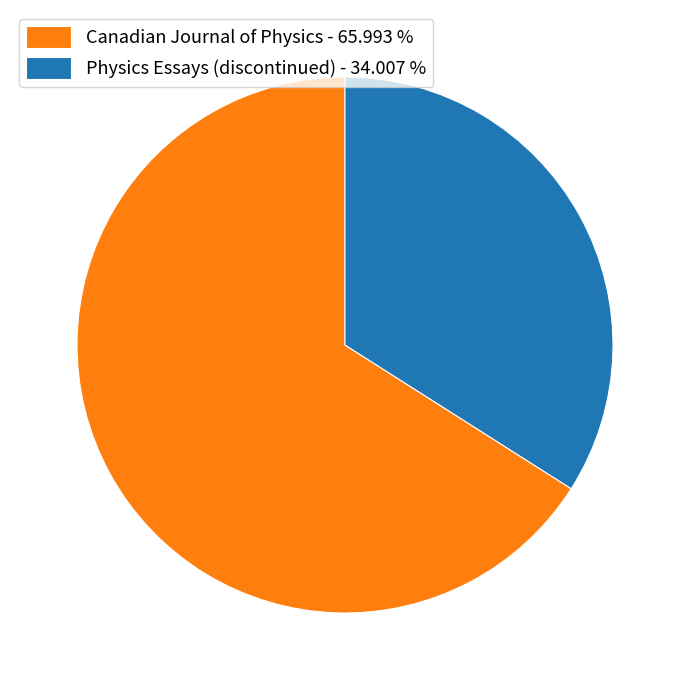

Is there any slice that represents more than half of the pie?

Yes